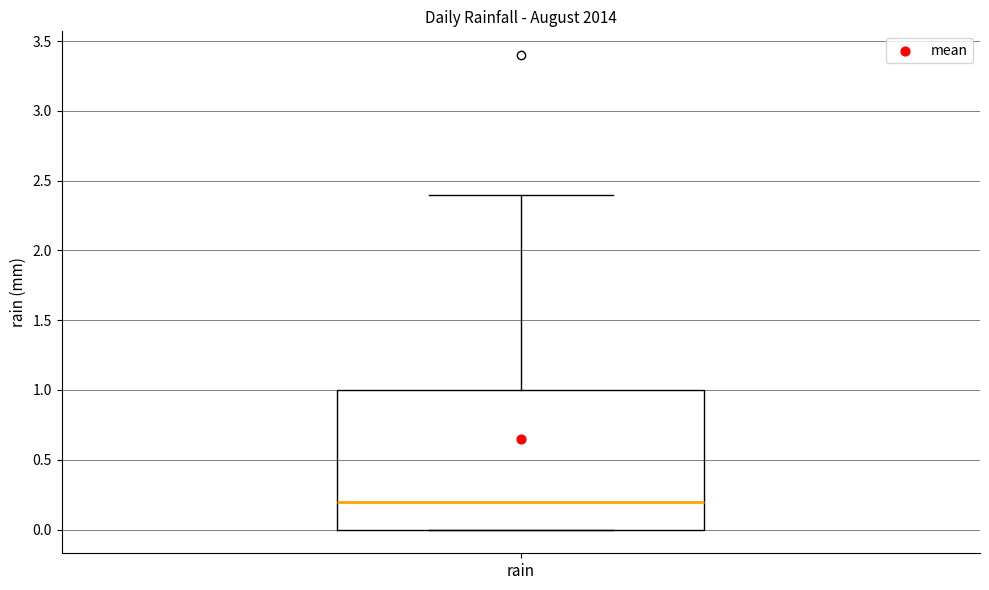

Read this box plot against the y-axis: the position of the median line, the range covered by the box, and the ends of both whiskers. The values are not printed on the chart, so give them approximately, as read against the axis.

median 0.2, box 0.0 to 1.0, whiskers 0.0 to 2.4